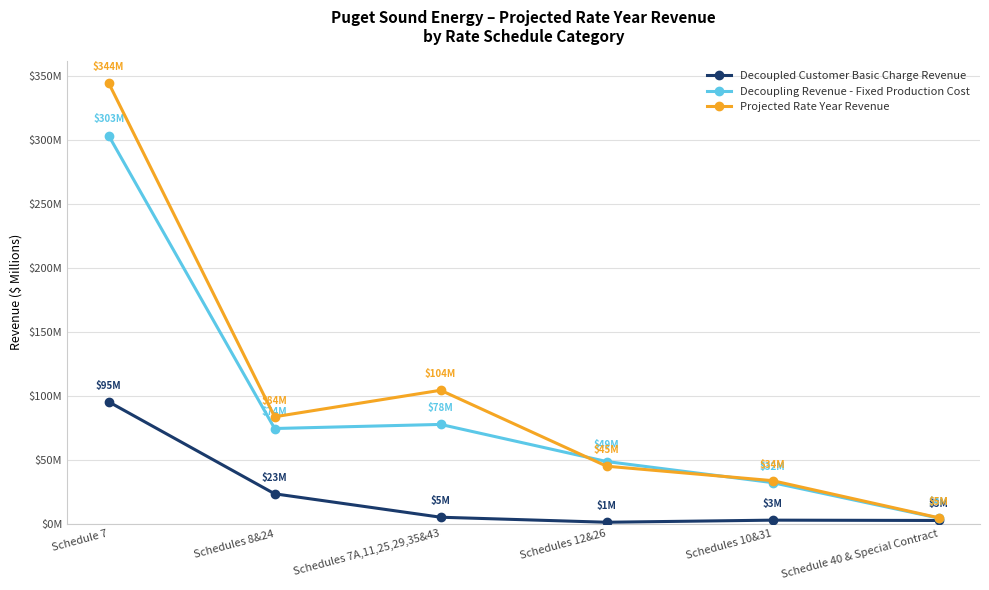

True or false: Decoupling Revenue - Fixed Production Cost has more than 1 interior local peaks.

False